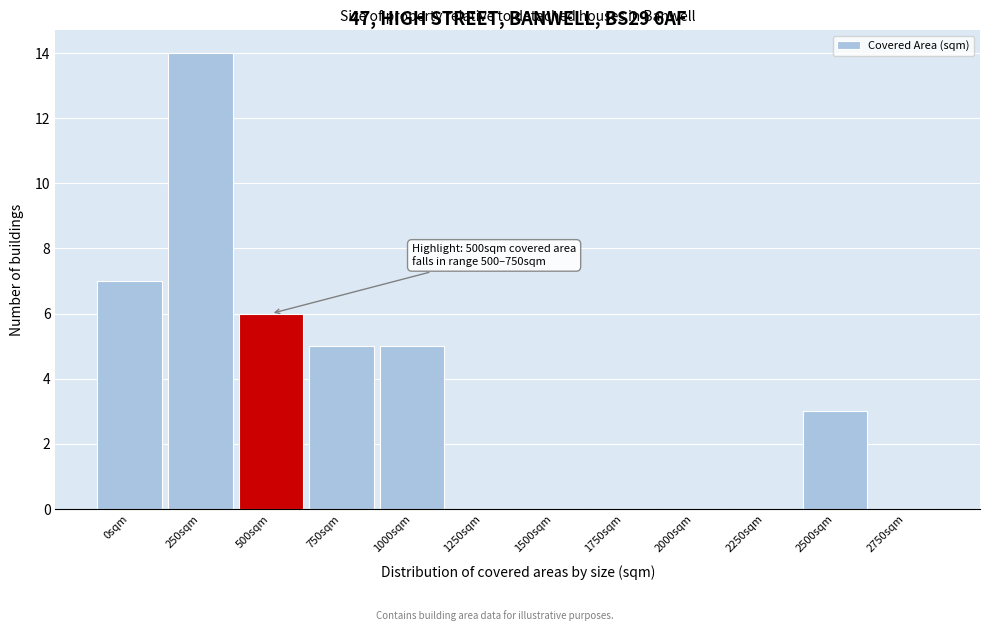

Reading right to left, transcribe all the data shown in this chart.

2750sqm=0	2500sqm=3	2250sqm=0	2000sqm=0	1750sqm=0	1500sqm=0	1250sqm=0	1000sqm=5	750sqm=5	500sqm=6	250sqm=14	0sqm=7